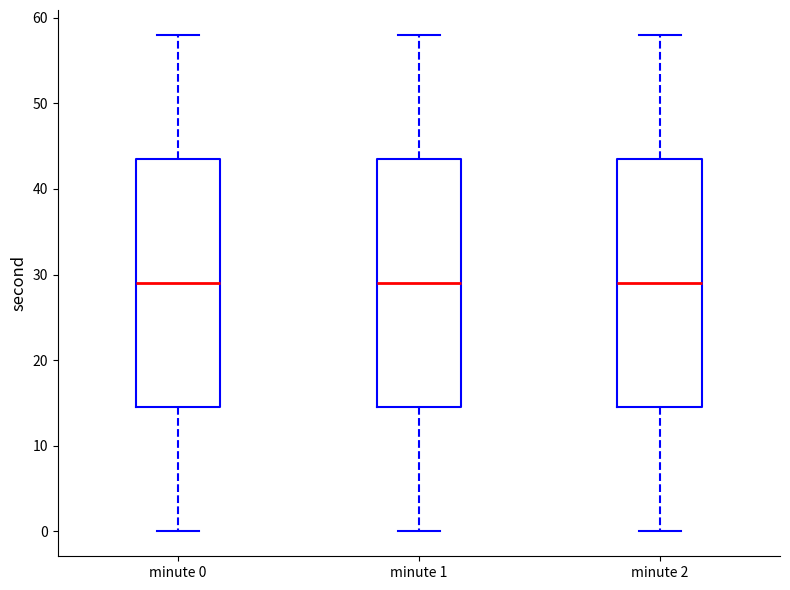

Reading left to right, transcribe this box plot: for each box, give where its median line is, the range the box spans, and where its two whiskers end, as read against the y-axis. The values are not printed on the chart, so give them approximately, as read against the axis.

minute 0: median 29, box 15 to 44, whiskers 0 to 58
minute 1: median 29, box 15 to 44, whiskers 0 to 58
minute 2: median 29, box 15 to 44, whiskers 0 to 58